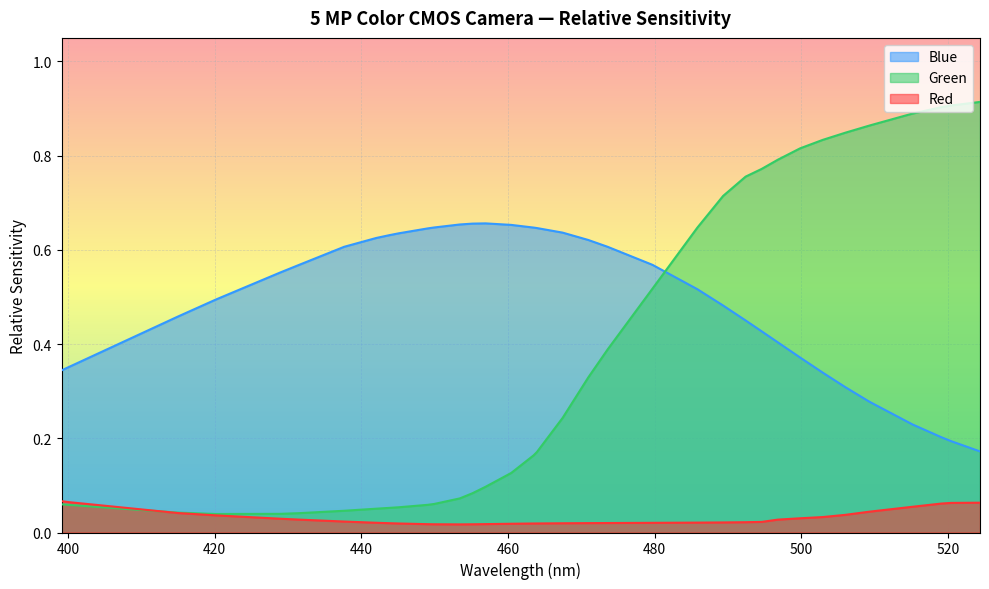

Where is Blue nearest to the value 0?

524.38